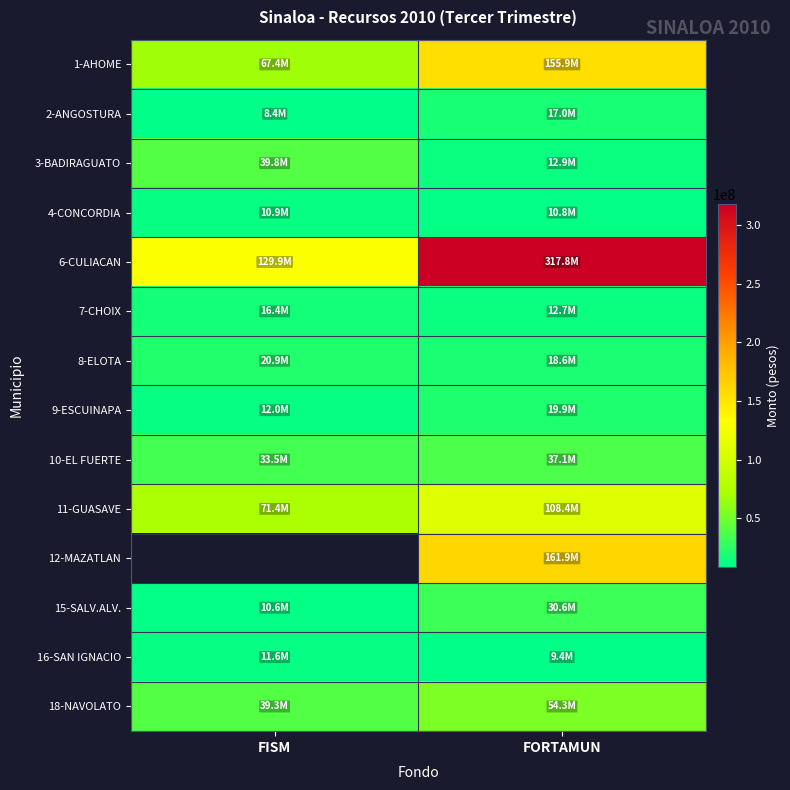

Rank the categories by 10-EL FUERTE value from highest to lowest.

FORTAMUN, FISM